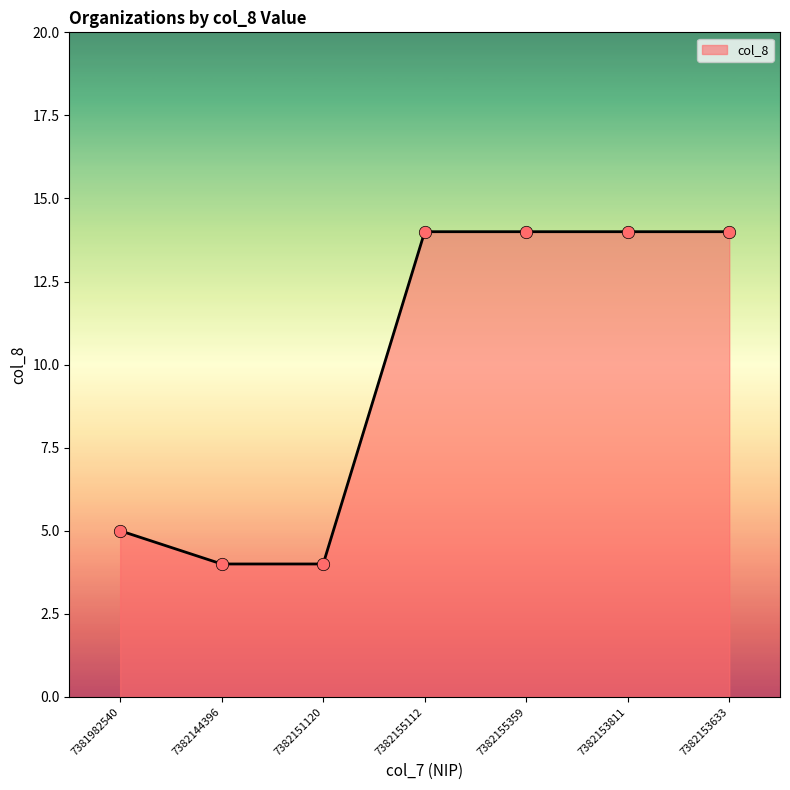

What is the ratio of the value at 7382153811 to the value at 7382153633?

1.0